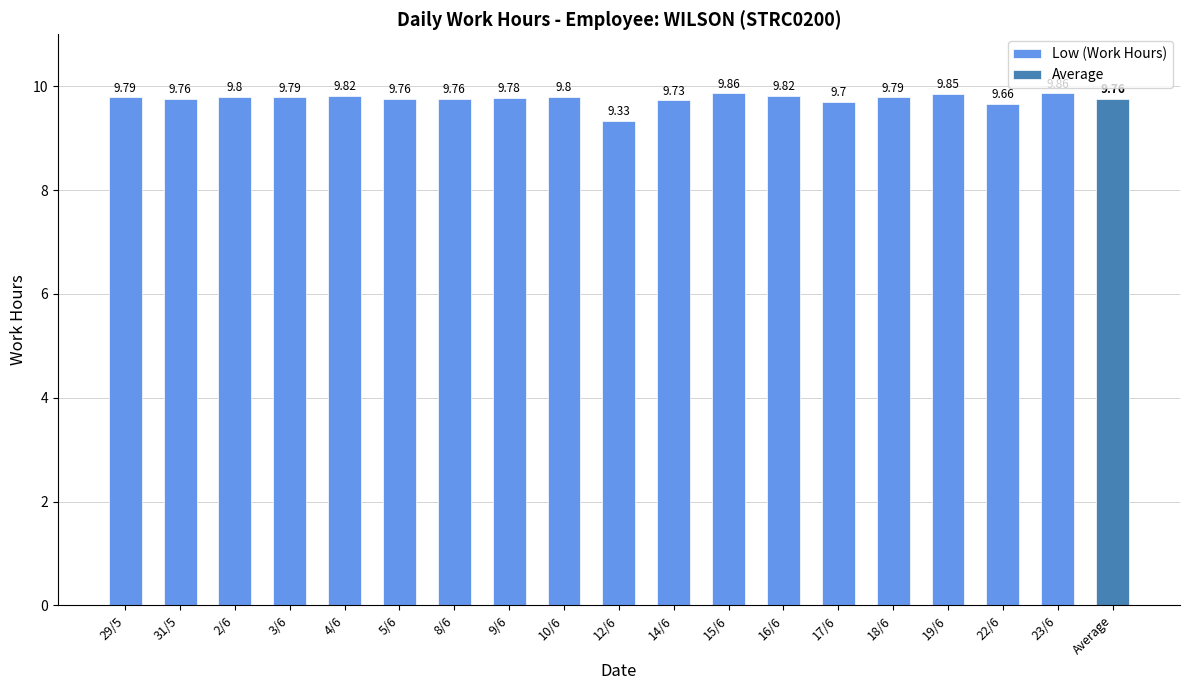

The chart shows a value of 9.8 at 16/6. True or false?

True